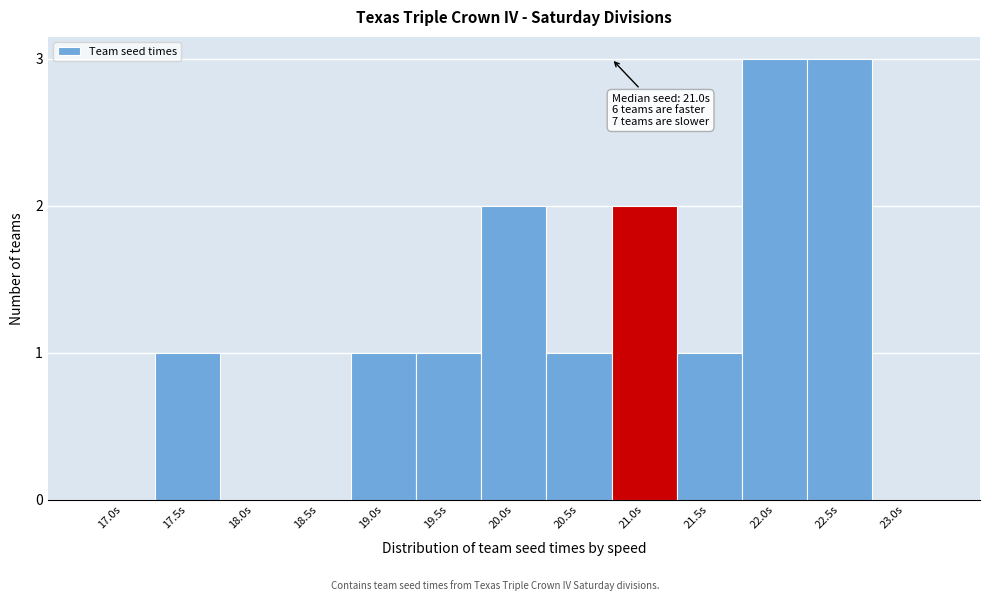

Reading left to right, transcribe all the data shown in this chart.

17.0s=0	17.5s=1	18.0s=0	18.5s=0	19.0s=1	19.5s=1	20.0s=2	20.5s=1	21.0s=2	21.5s=1	22.0s=3	22.5s=3	23.0s=0